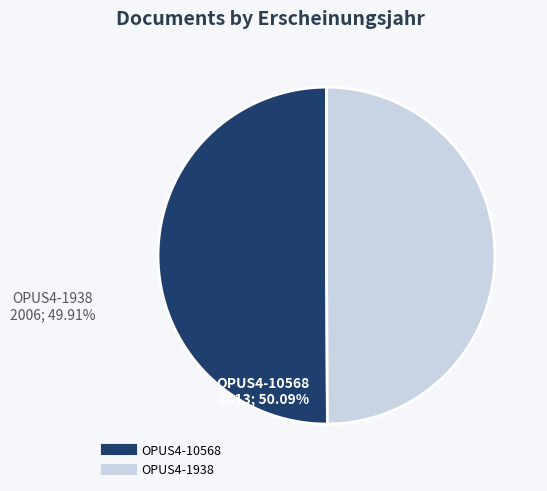

What is the ratio of the value at OPUS4-1938 to the value at OPUS4-10568?

1.0